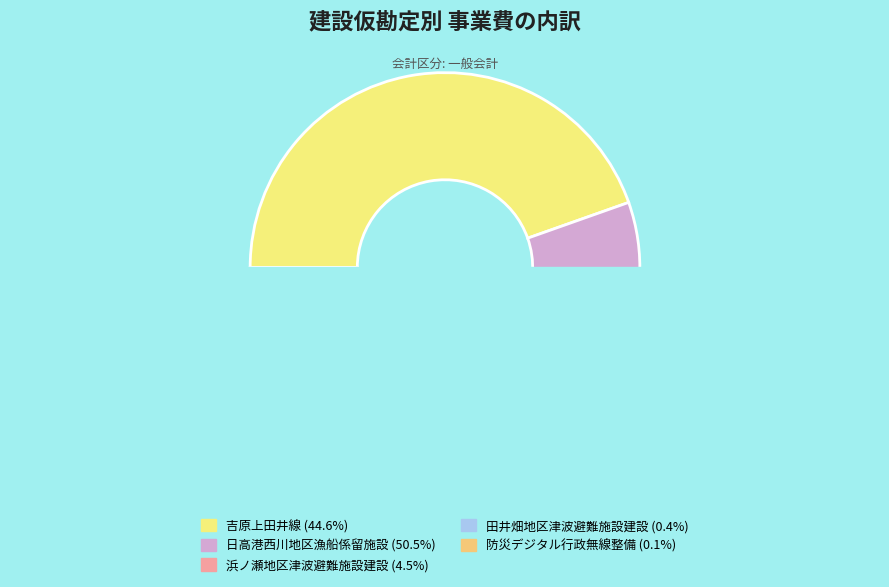

To the nearest percent, what portion does 1 represent?

45%